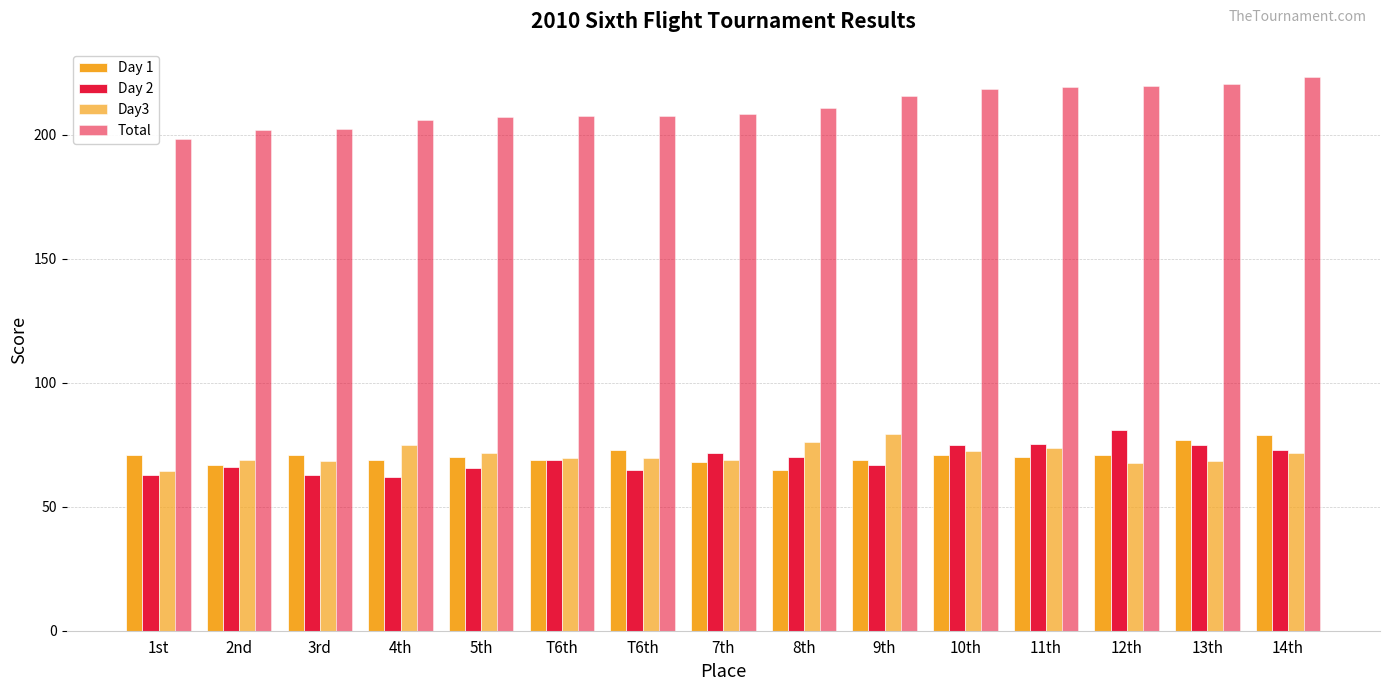

What is the lowest value of the Total series?

198.5